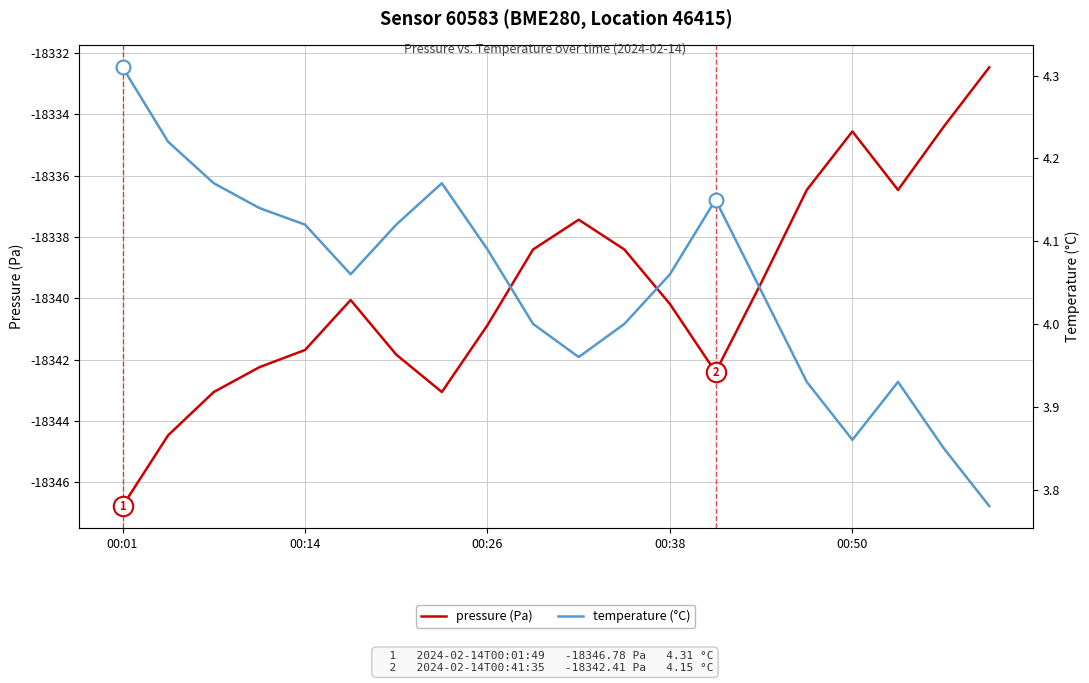

Does the chart display data point markers on the line(s)?

No